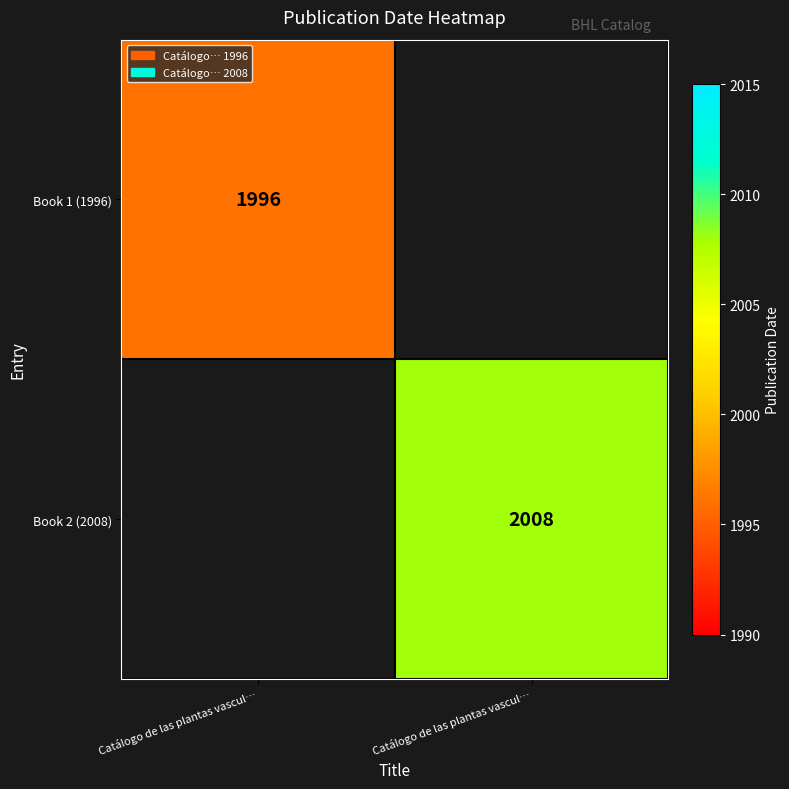

At which category does the chart reach its peak across all series?

Catálogo de las plantas vascul…